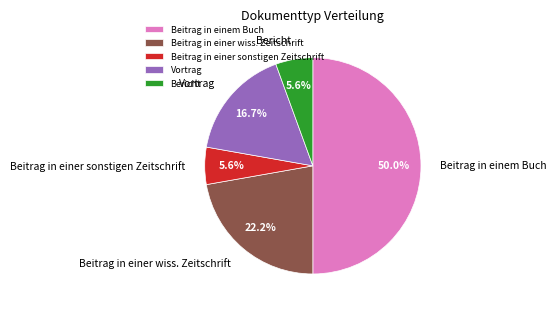

Does Beitrag in einer sonstigen Zeitschrift account for over 50% of the chart?

No